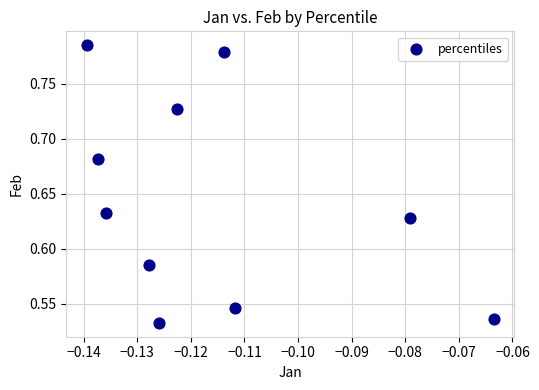

What is the range of Y values (max minus min)?

0.3